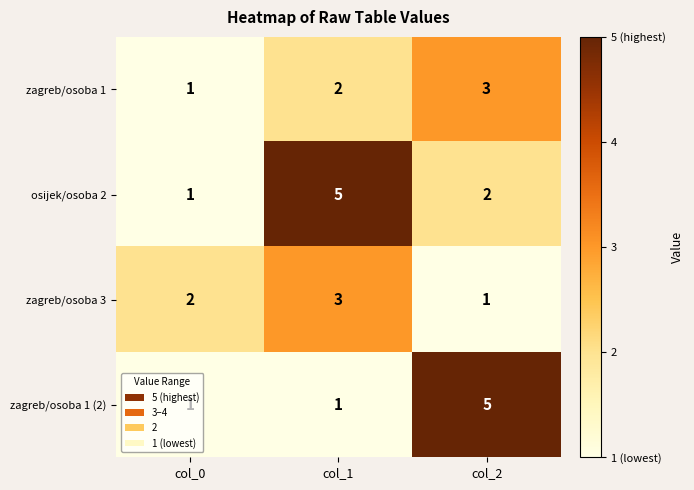

What is the sum of all osijek/osoba 2 values?

8